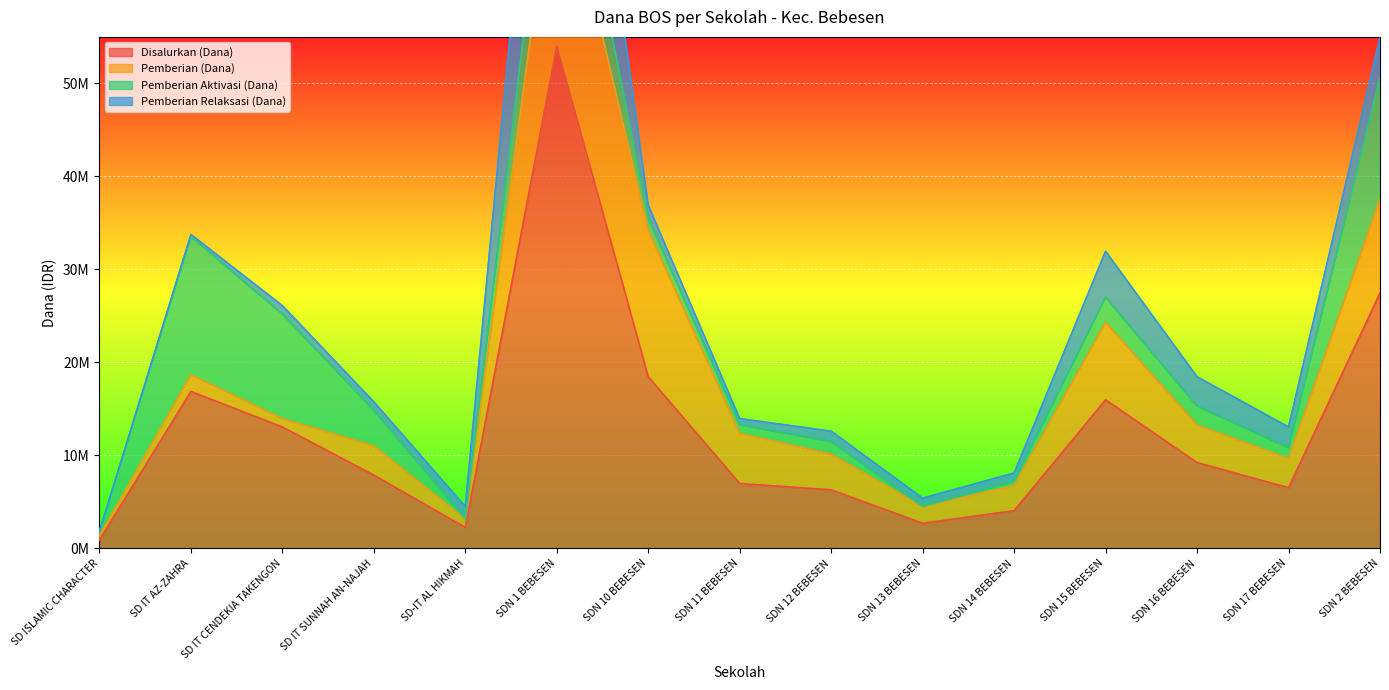

Is it true that Pemberian Aktivasi (Dana) equals 2330418 at SDN 12 BEBESEN?

False